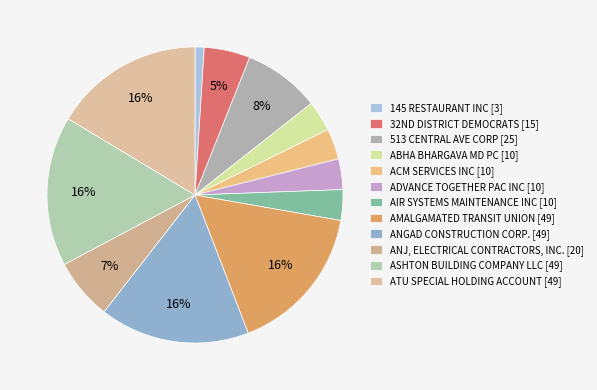

Approximately how many times larger is the value at ADVANCE TOGETHER PAC INC compared to ACM SERVICES INC?

1.0